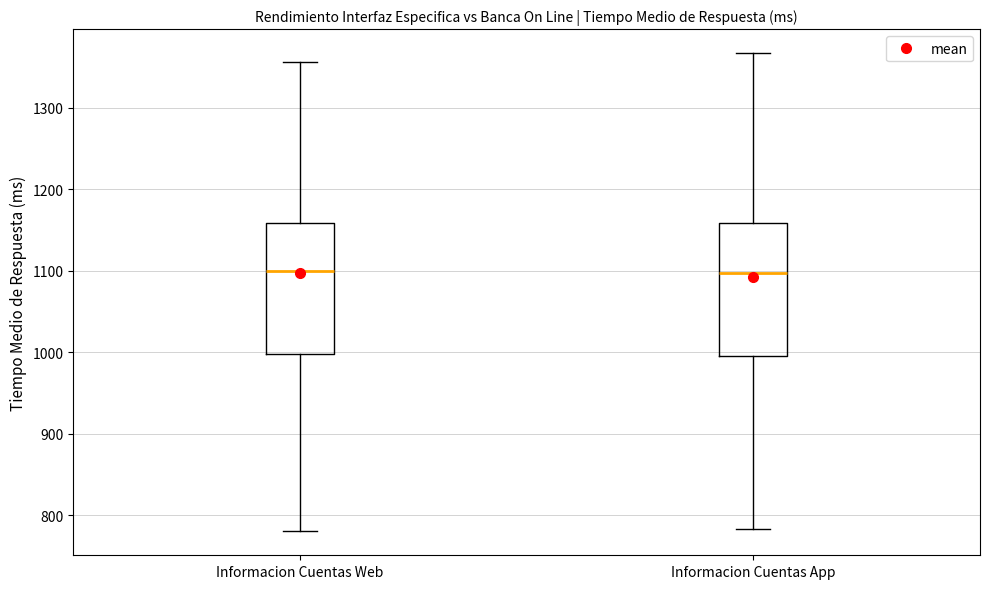

Reading left to right, read every box against the y-axis: the position of its median line, the range the box covers, and the ends of its whiskers. The values are not printed on the chart, so give them approximately, as read against the axis.

Informacion Cuentas Web: median 1100, box 1000 to 1160, whiskers 780 to 1360
Informacion Cuentas App: median 1100, box 1000 to 1160, whiskers 780 to 1370